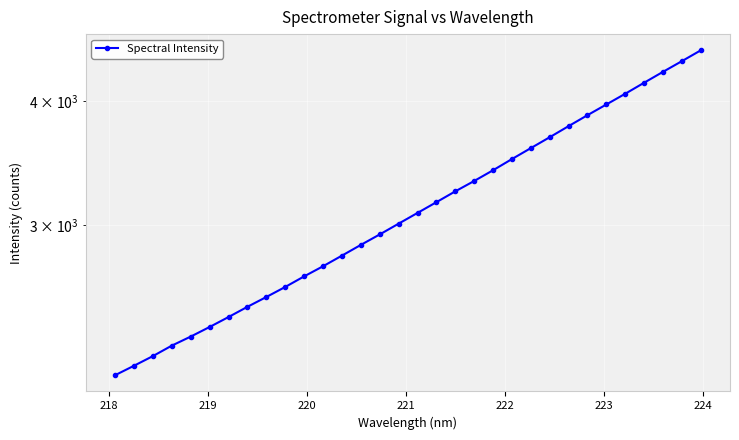

How many values are below 3085?

16